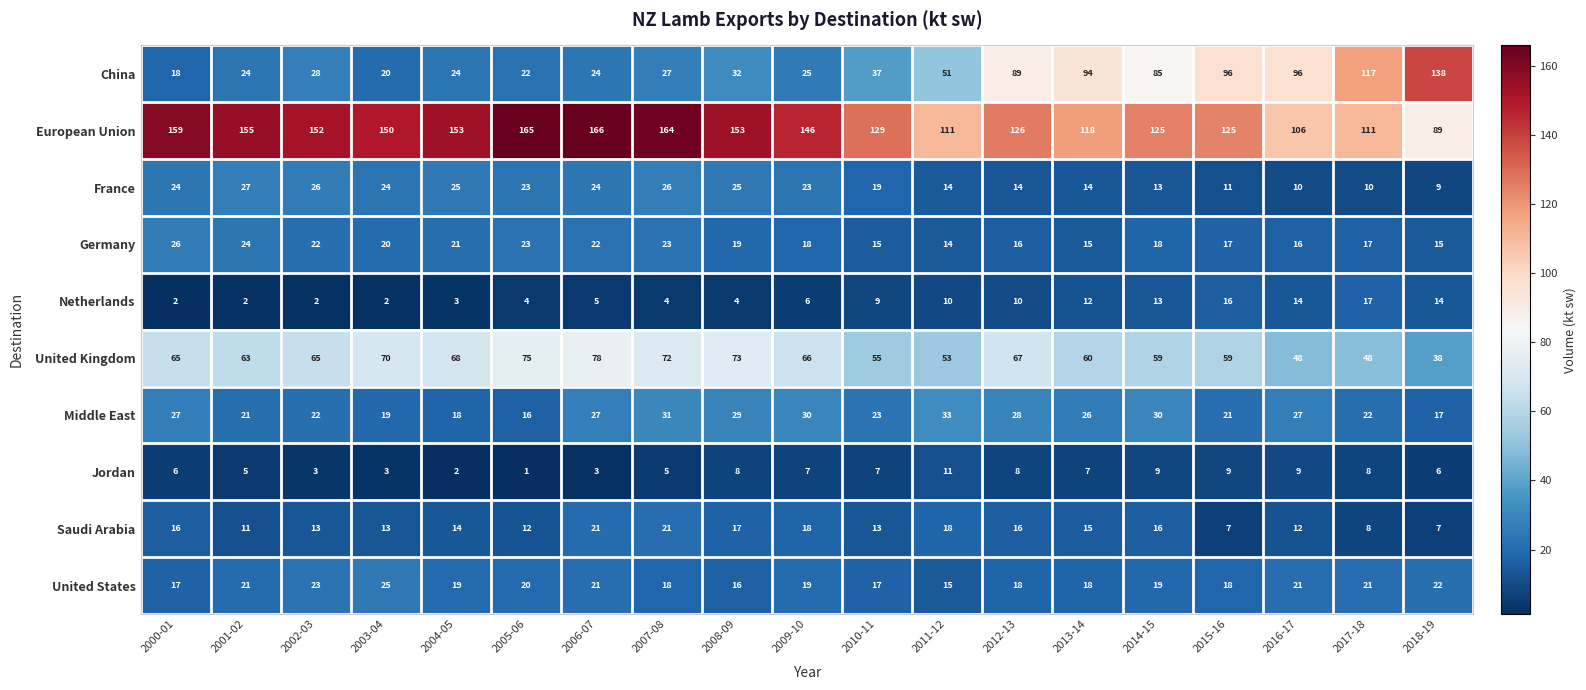

The United States series shows 17 at 2010-11. True or false?

True